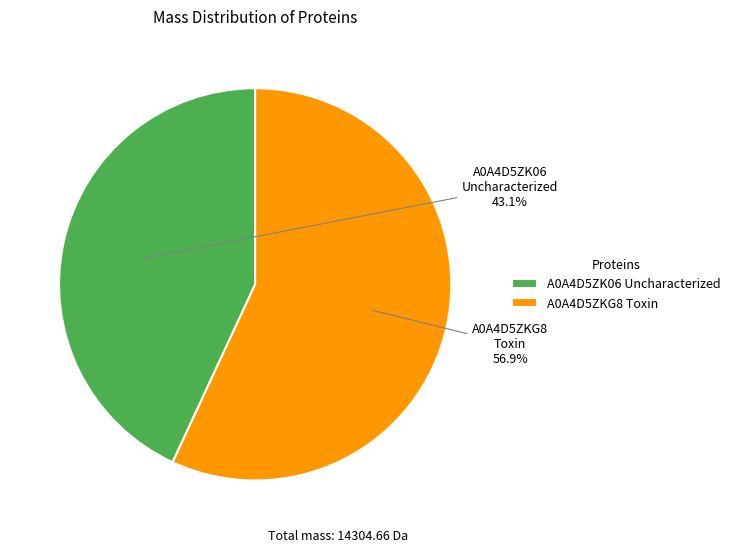

Which slice represents more than half of the pie?

A0A4D5ZKG8 Toxin